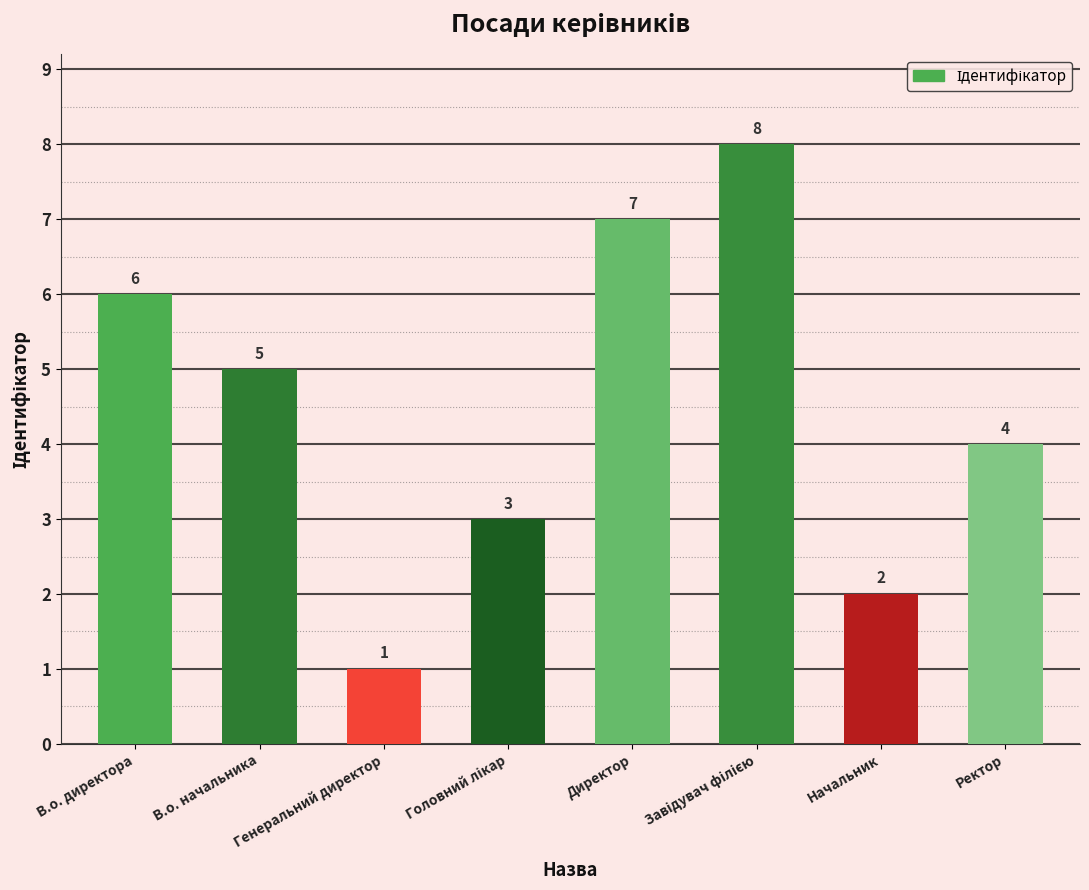

What is the change in value from В.о. директора to Генеральний директор?

-5